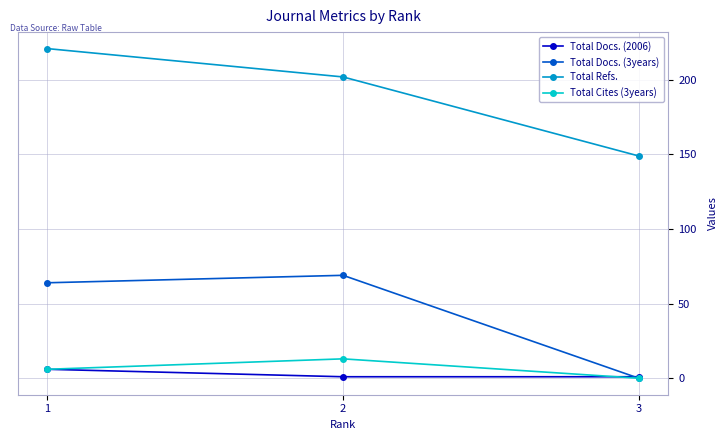

Reading right to left, extract all data points from this chart.

Total Docs. (2006): 3=1	2=1	1=6
Total Docs. (3years): 3=0	2=69	1=64
Total Refs.: 3=149	2=202	1=221
Total Cites (3years): 3=0	2=13	1=6